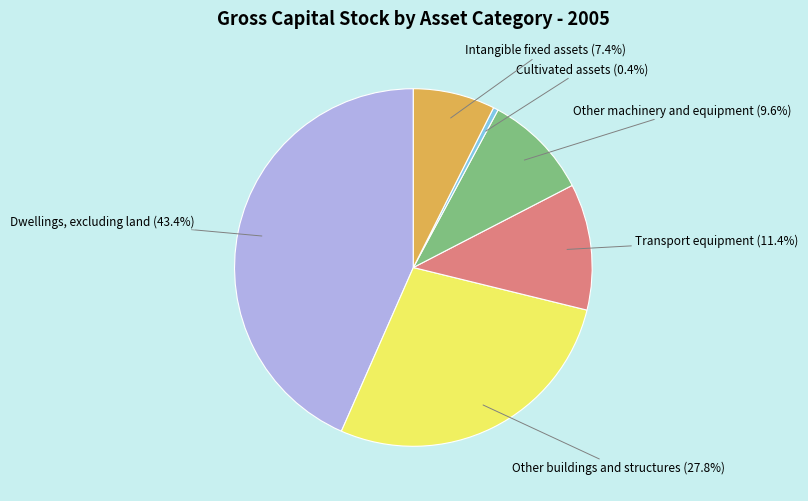

To the nearest percent, what is the average slice percentage?

17%